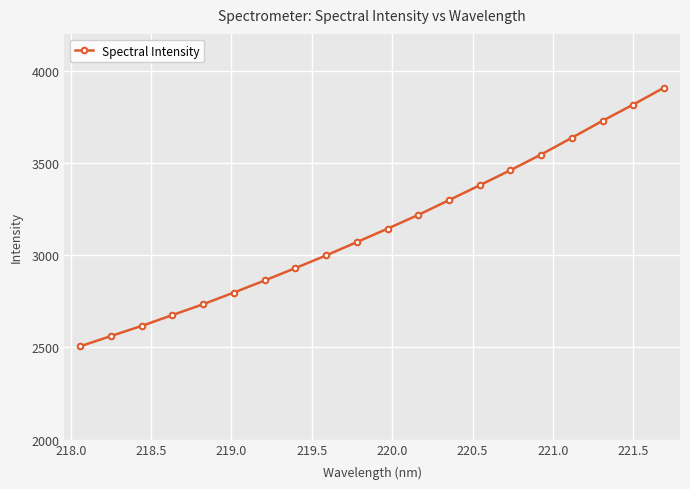

True or false: the data has more than 2 interior local peaks.

False